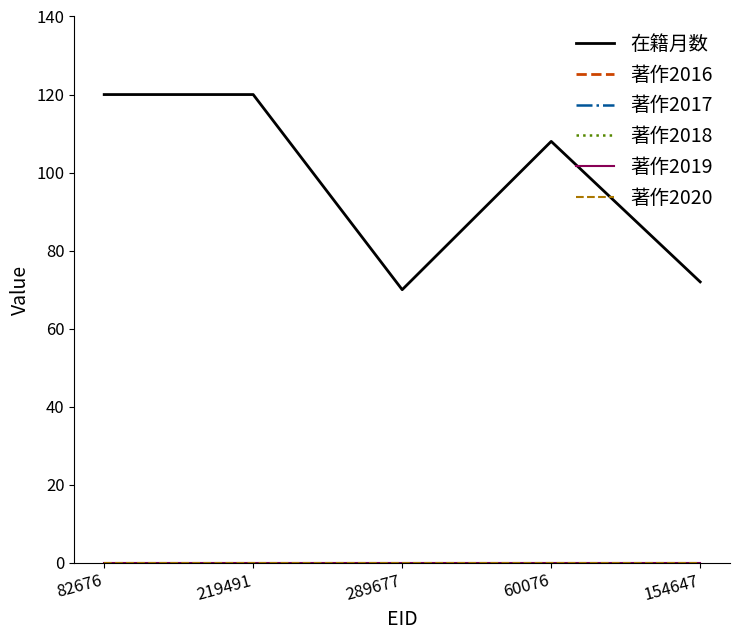

Is this an area chart (filled region under the line)?

No